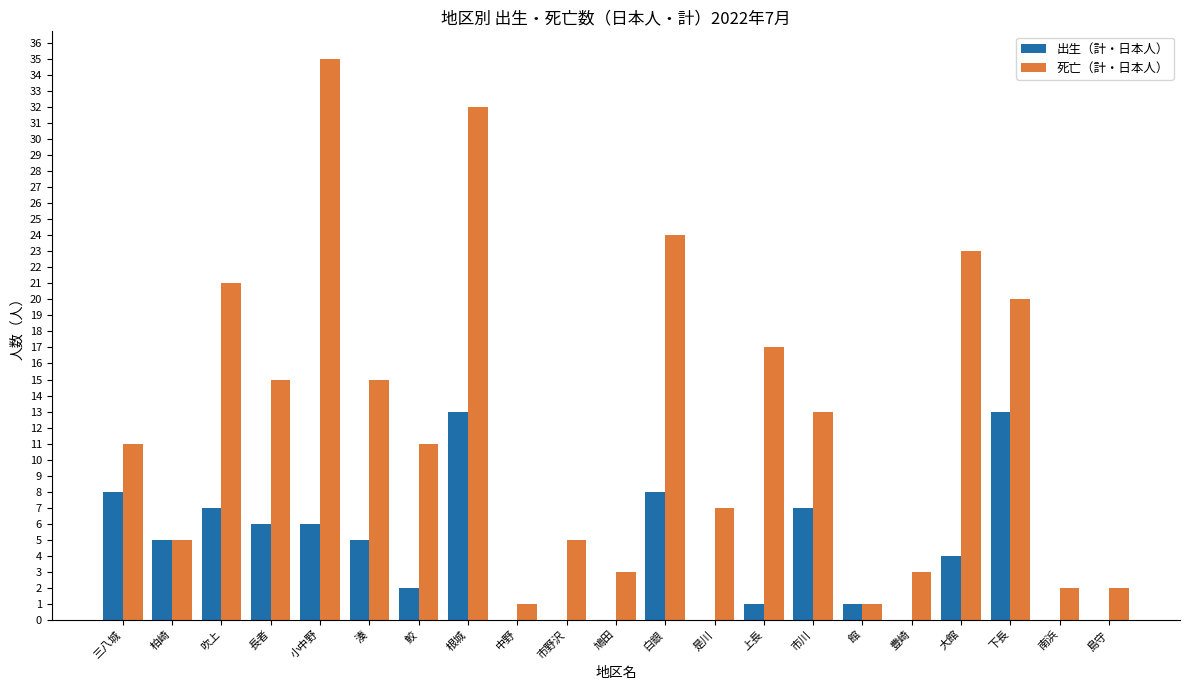

Which series has the largest total across all categories?

死亡（計・日本人）